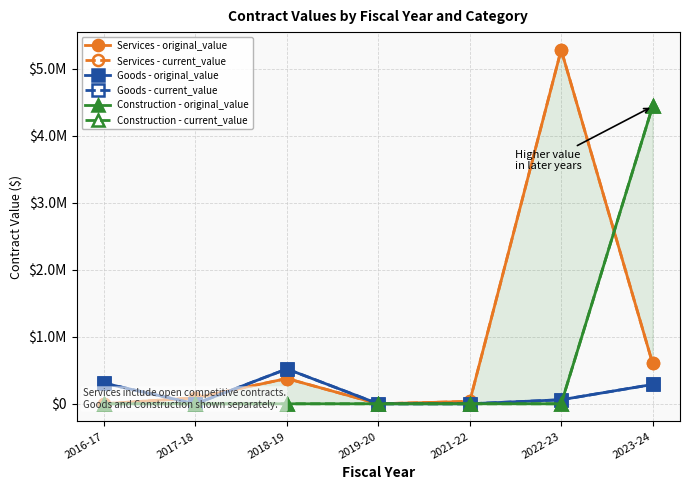

True or false: Goods - original_value has more than 1 interior local peaks.

False